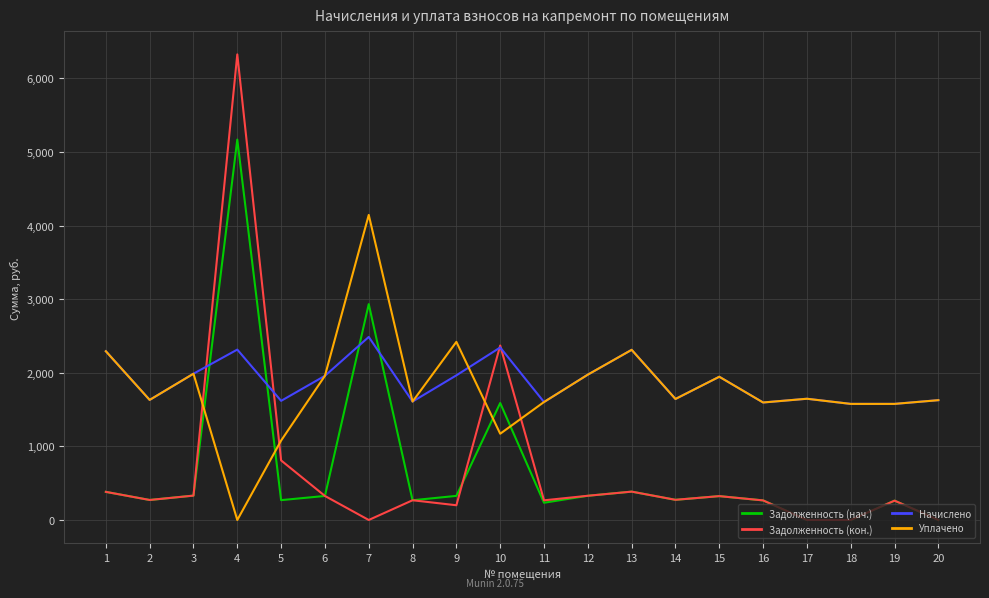

List the series in order of their peak value, highest first.

Задолженность (кон.), Задолженность (нач.), Уплачено, Начислено